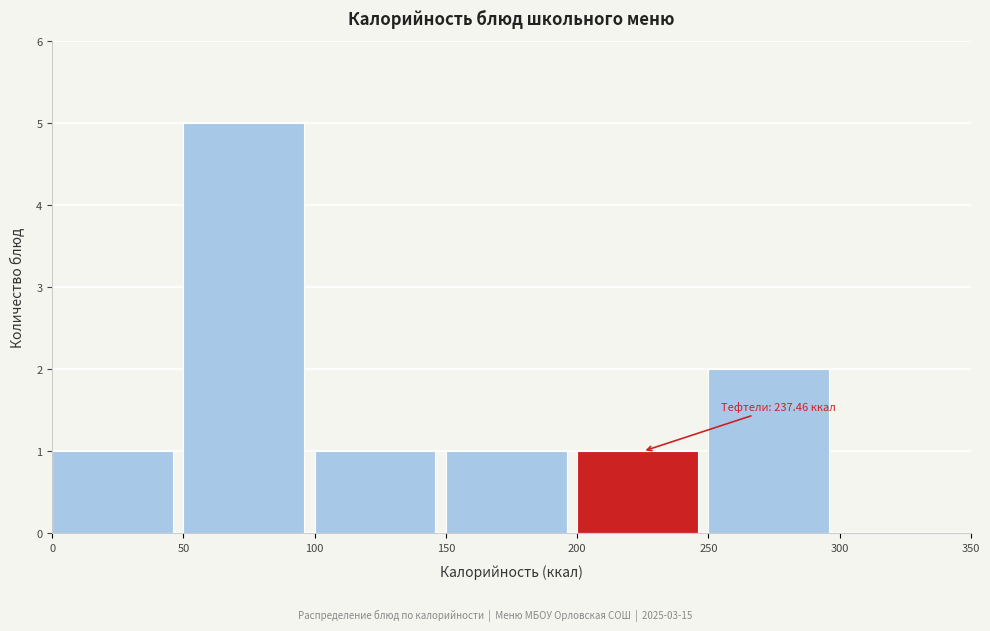

Over which range of the x-axis is the bar tallest?

50 to 100